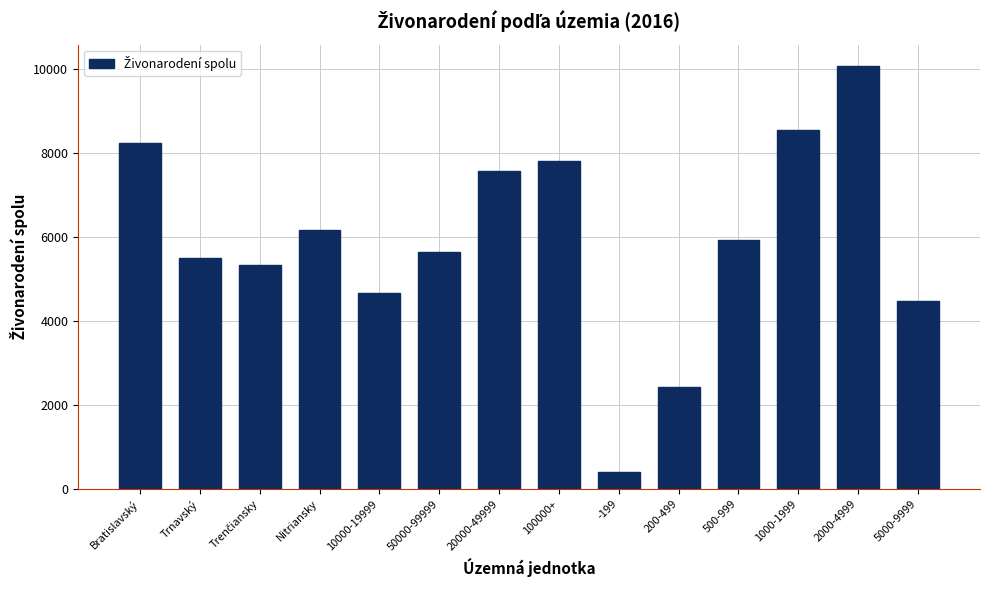

At which label does the data first exceed 5918?

Bratislavský